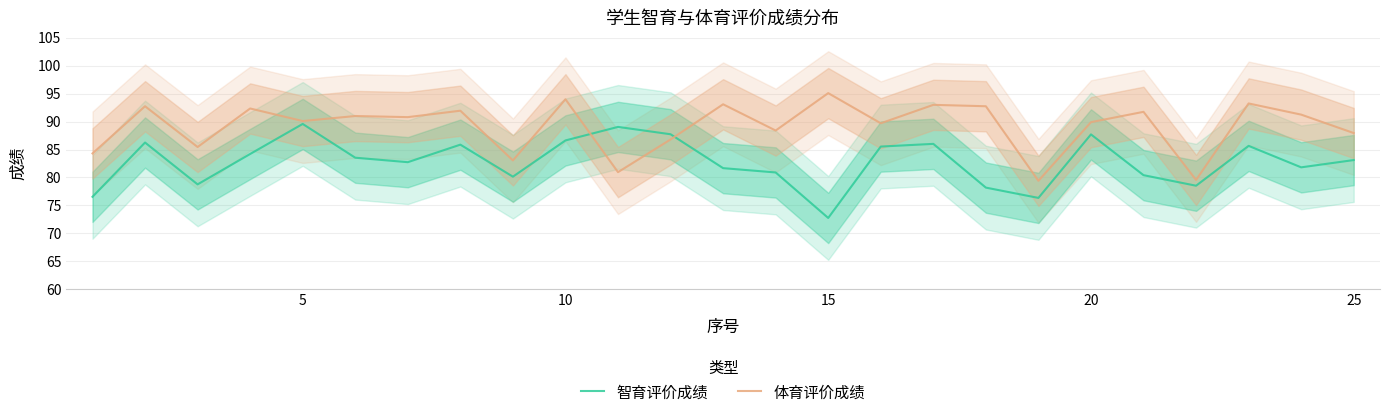

Does the chart have visible grid lines?

Yes